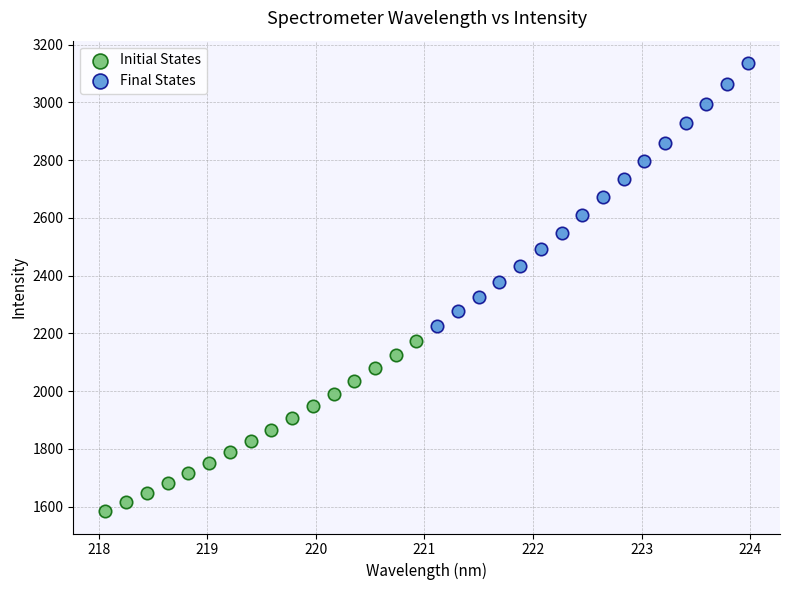

What are all the series names shown in the legend?

Initial States, Final States